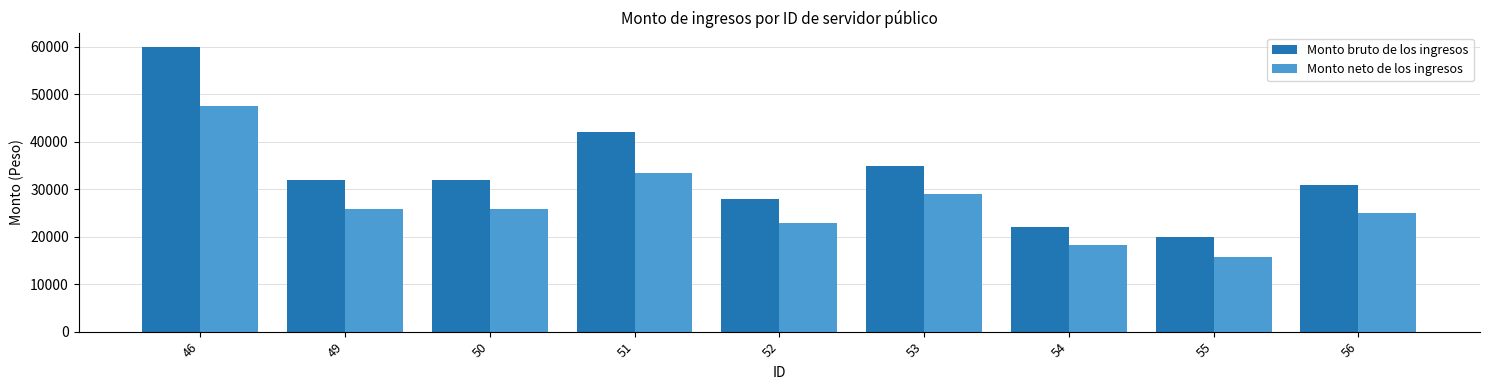

How many bars are there in each group?

2